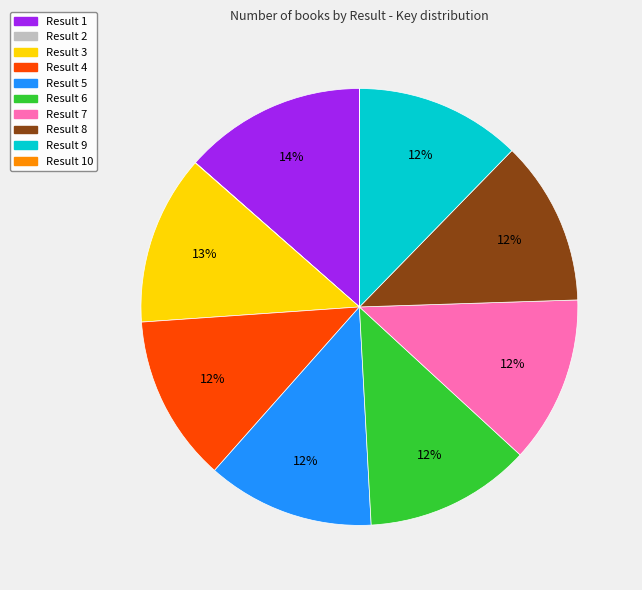

Which slice is the largest?

Result 1